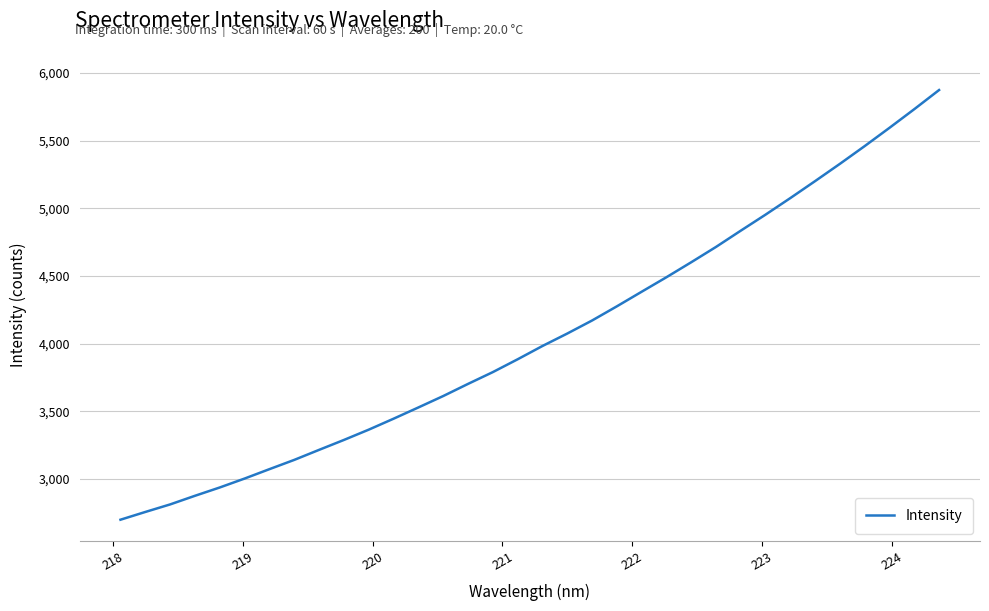

What is the difference between the maximum and minimum values?

3176.0